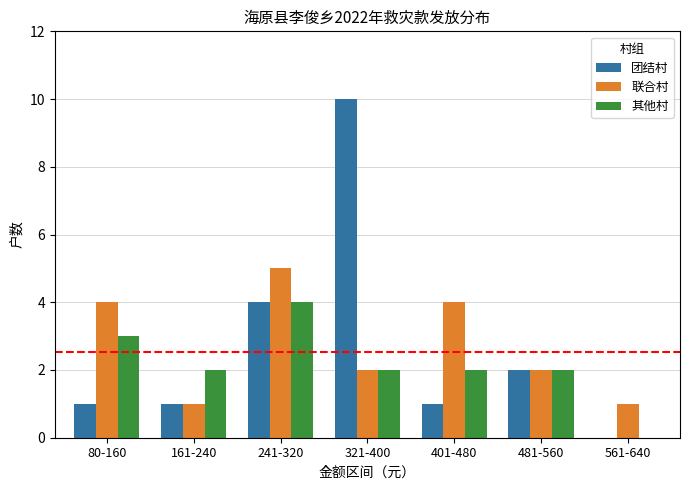

Is it true that 联合村 equals 4 at 401-480?

True